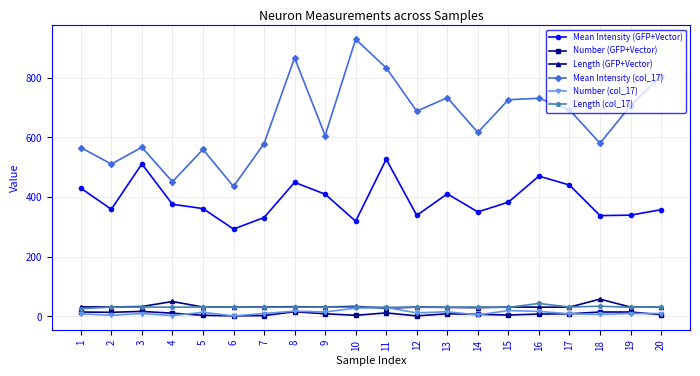

What is the difference between the maximum and minimum values in the Length (GFP+Vector) series?

30.8